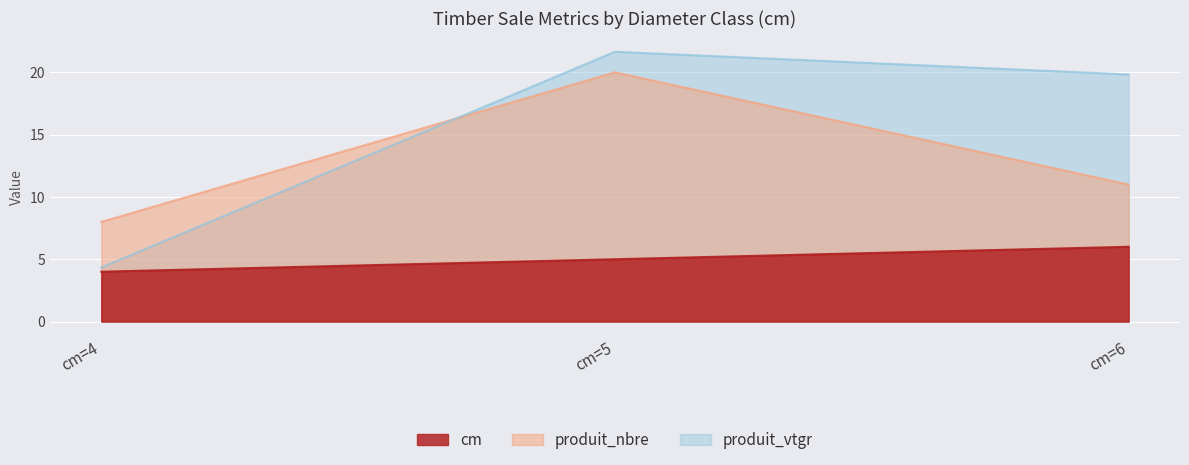

What is the value of the cm point at the 1st from the left?

4.0